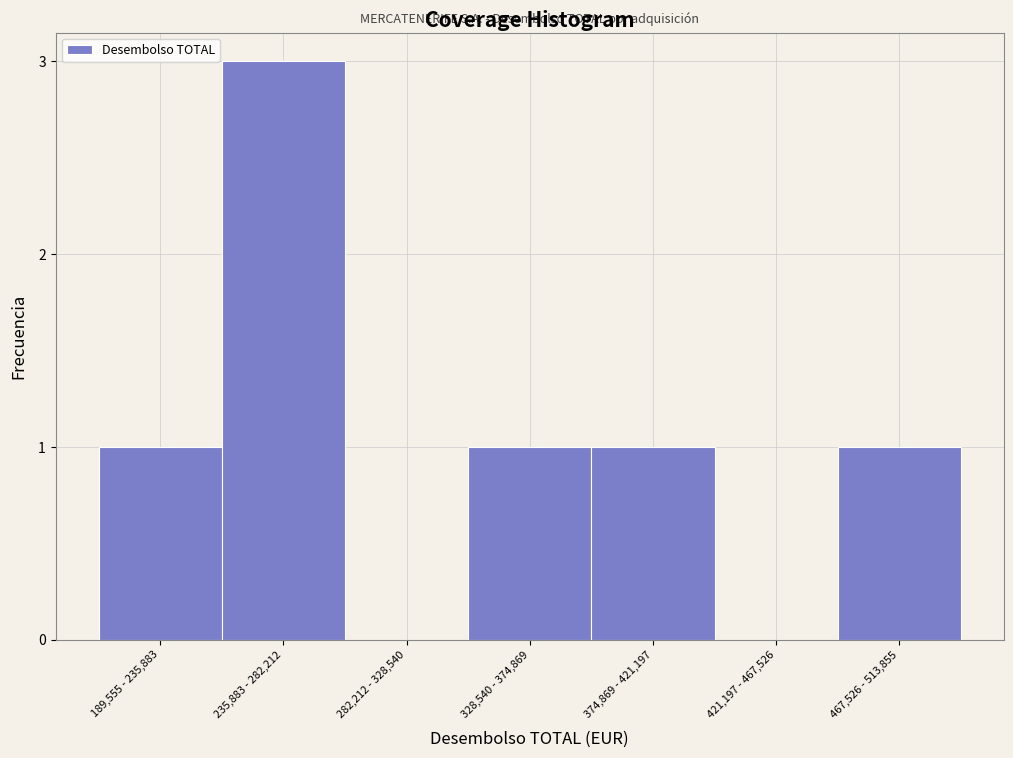

Reading left to right, extract all data points from this chart.

189,555 - 235,883=1	235,883 - 282,212=3	282,212 - 328,540=0	328,540 - 374,869=1	374,869 - 421,197=1	421,197 - 467,526=0	467,526 - 513,855=1